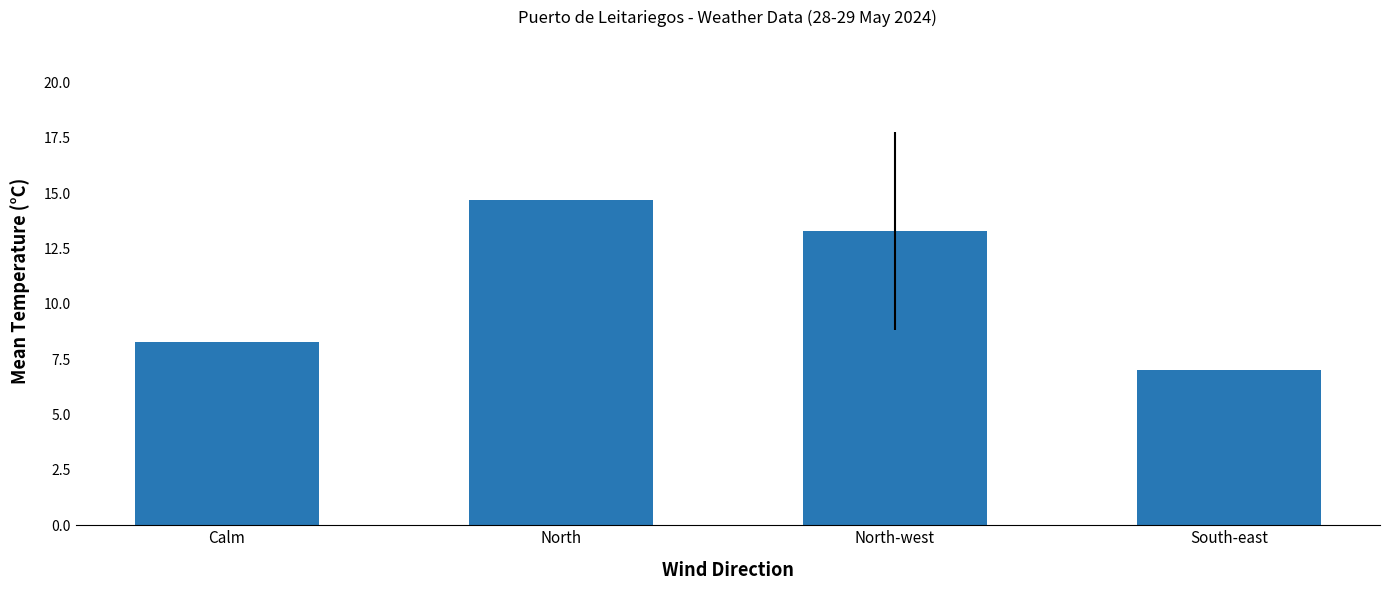

True or false: the data shows 13.3 at North-west.

True